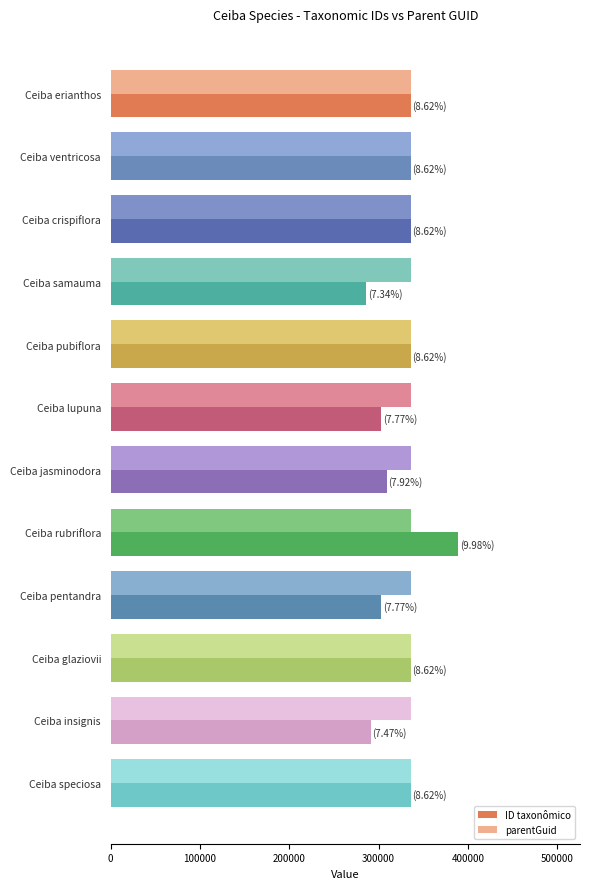

List the series in order of their peak value, highest first.

ID taxonômico, parentGuid